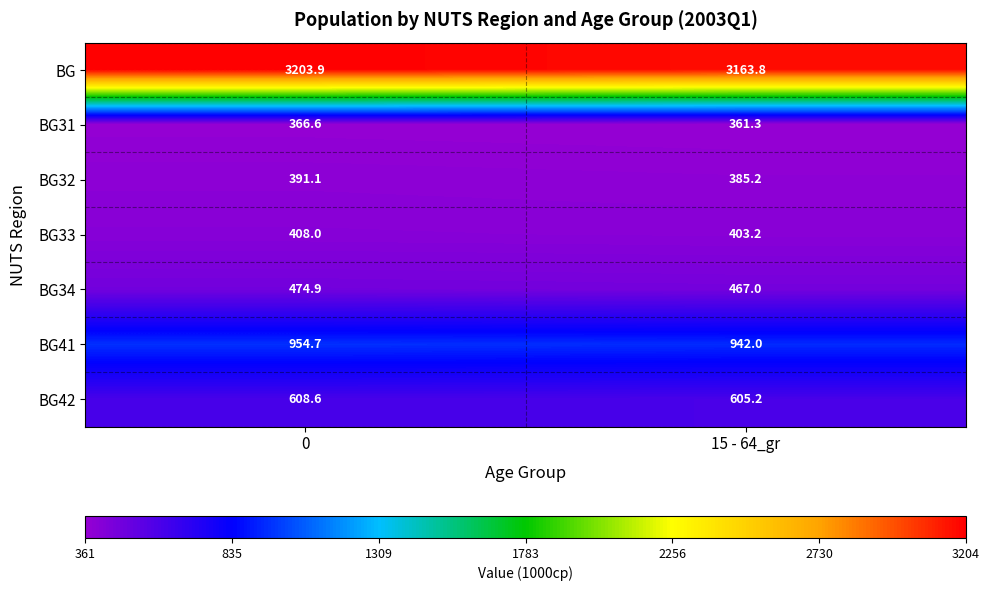

True or false: BG42 has a value of 608.6 at 0.

True